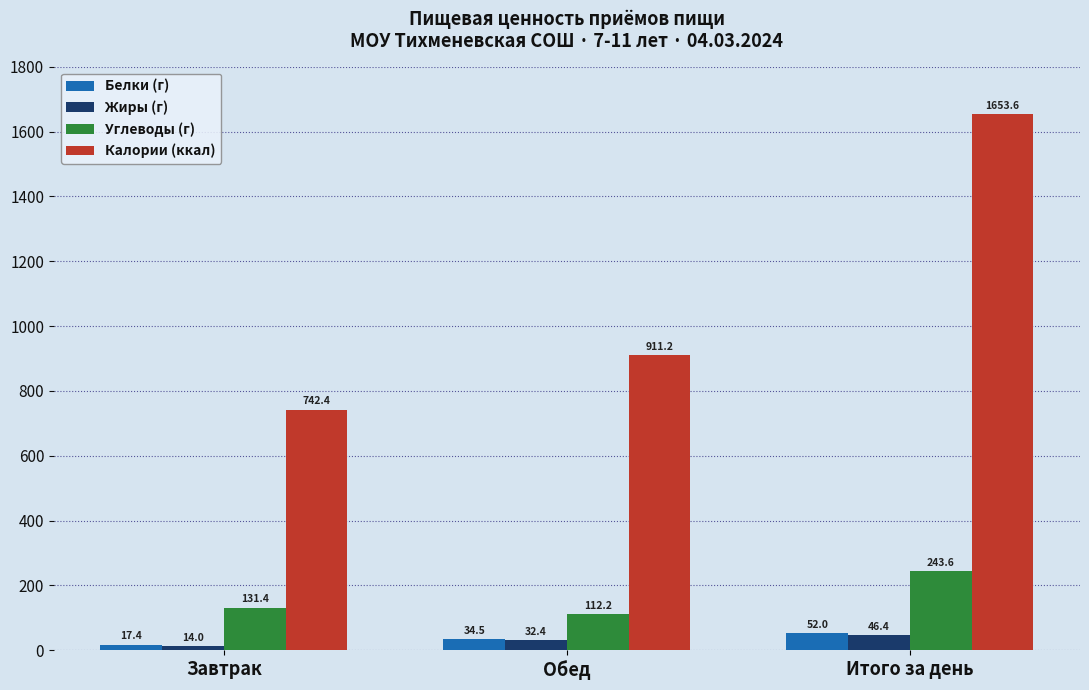

How many bars are there in total?

12